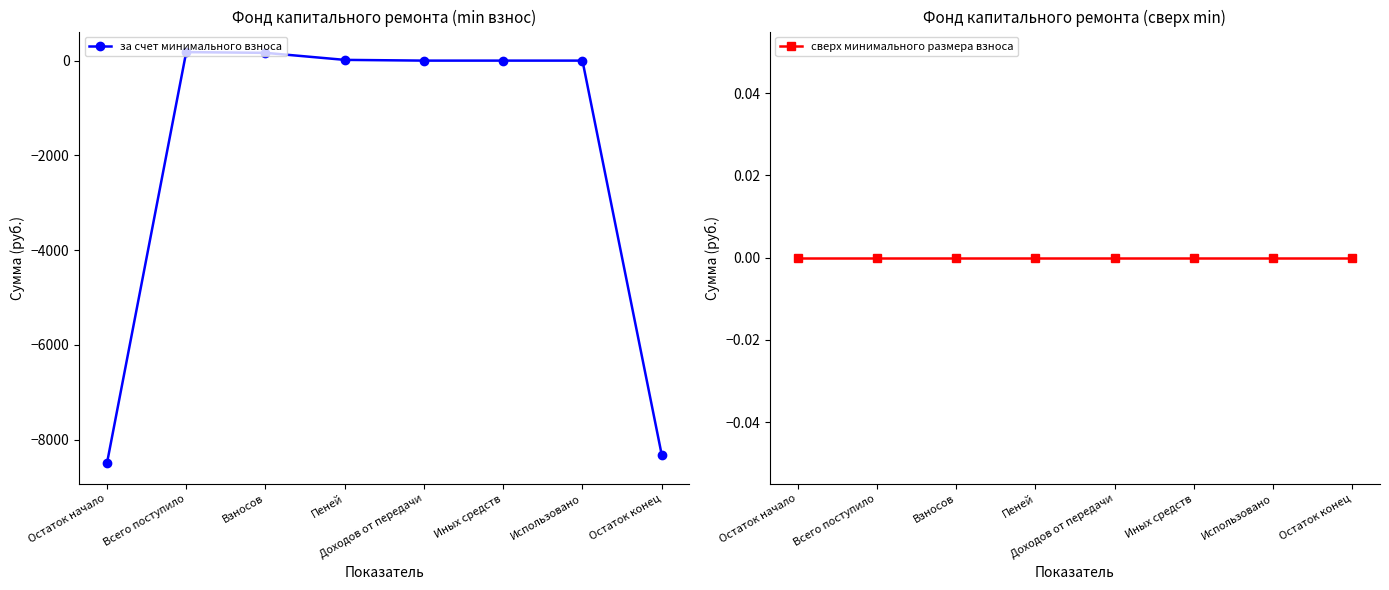

What is the maximum value shown in the chart?

179.5